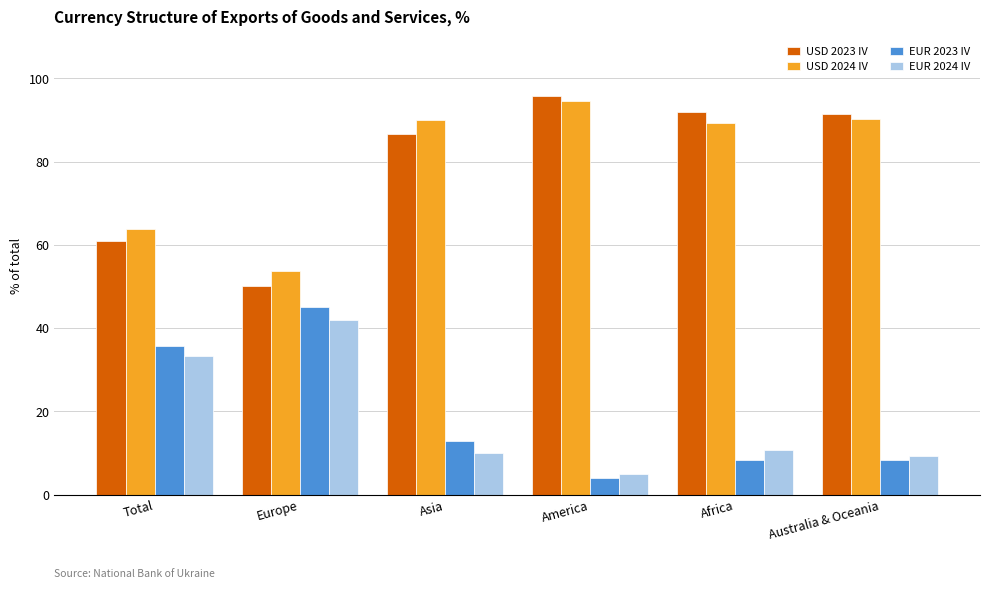

What is the average value of the EUR 2023 IV series?

19.0